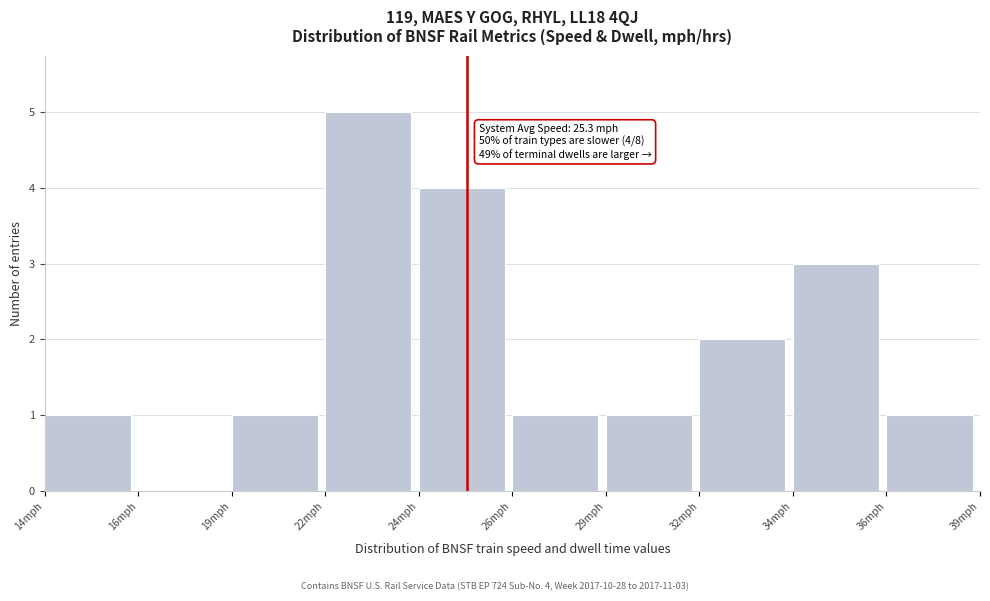

Reading right to left, what are all the values shown in this chart?

36mph=1	34mph=3	32mph=2	29mph=1	26mph=1	24mph=4	22mph=5	19mph=1	16mph=0	14mph=1